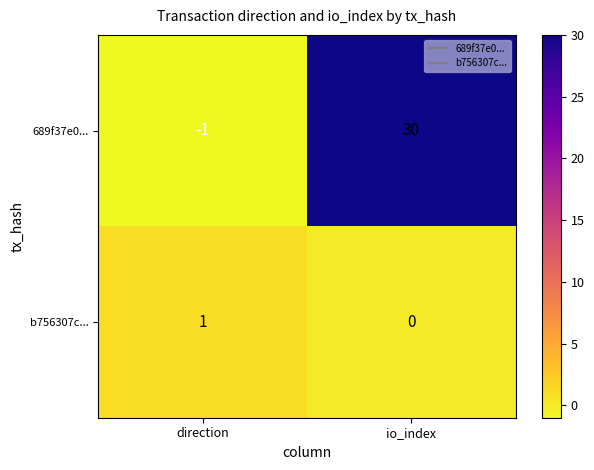

Is it true that b756307c... equals 1 at direction?

True